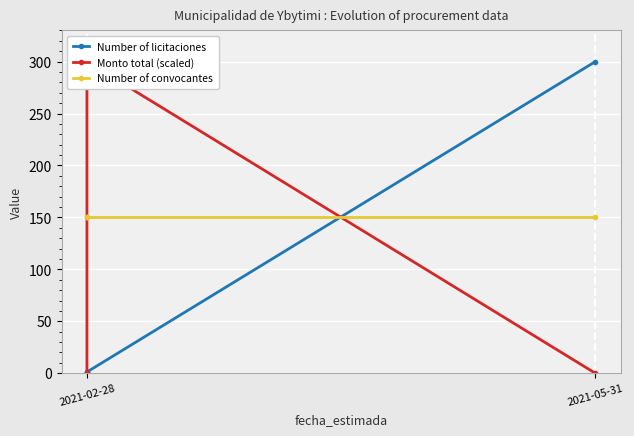

What is the highest value of the Number of convocantes series?

150.0